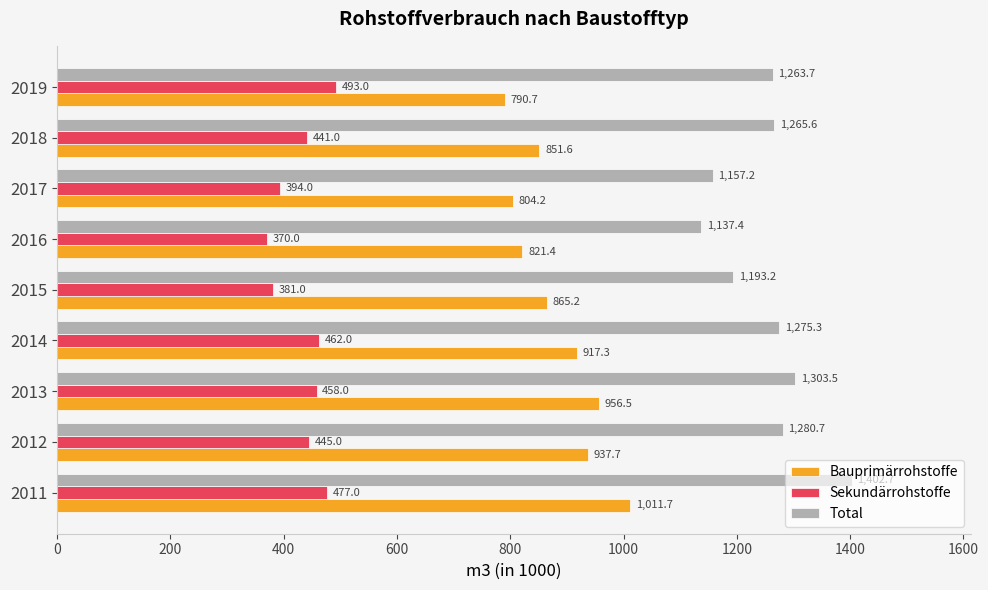

What is the average value of the Sekundärrohstoffe series?

435.7